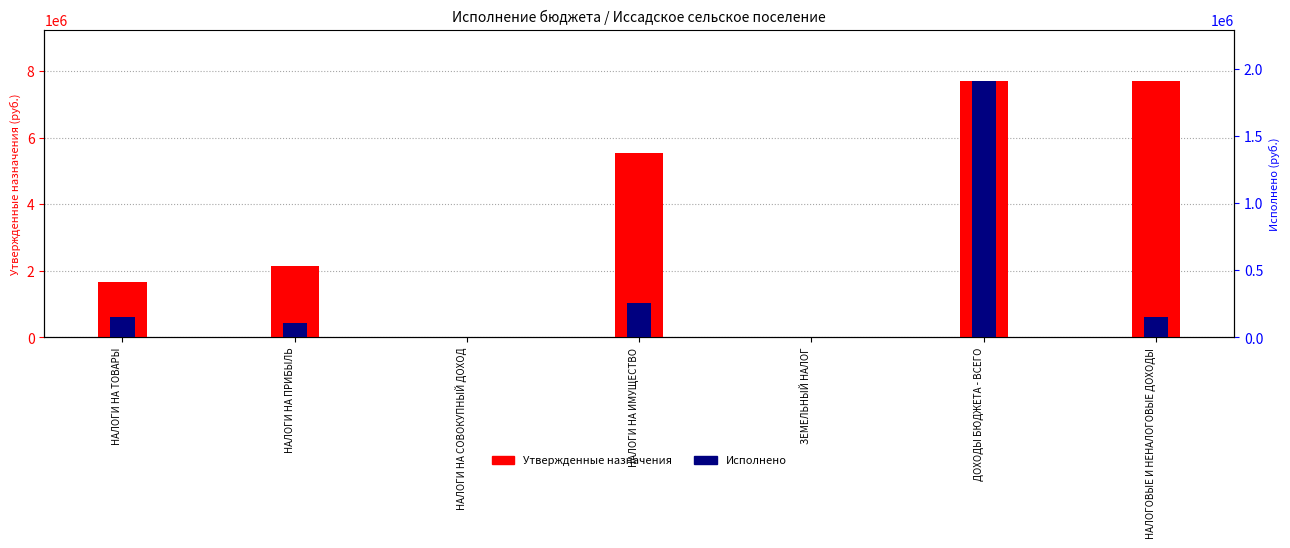

Reading left to right, list all the values displayed in this chart.

Утвержденные назначения: 1672900.0	2148600.0	3000.0	5552200.0	3000.0	7703800.0	7703800.0
Исполнено: 149957.7	103087.4	0.0	252287.0	0.0	1909613.9	149957.7